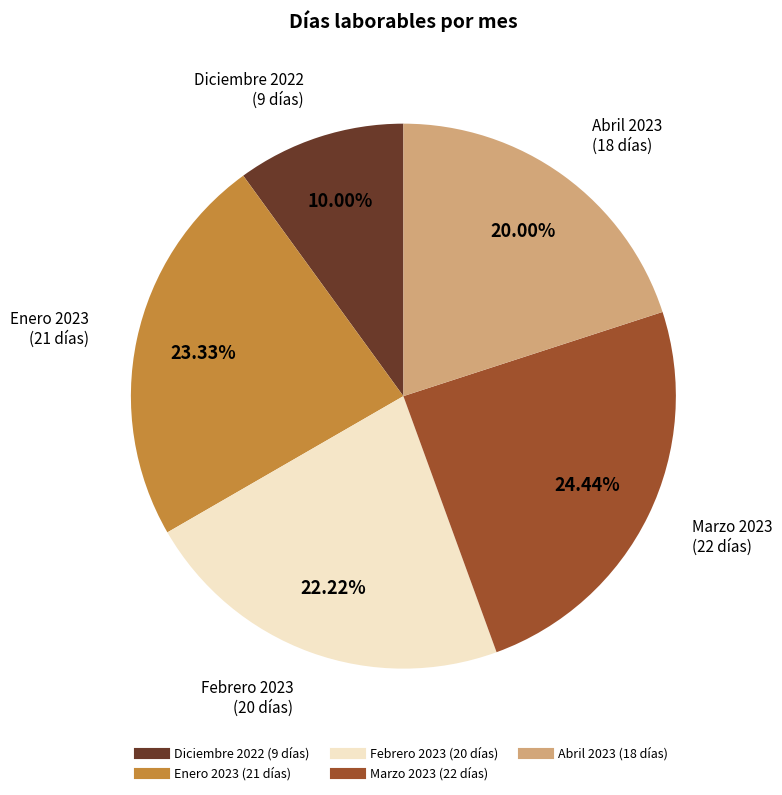

What percentage is NOT represented by Diciembre 2022?

90.0%